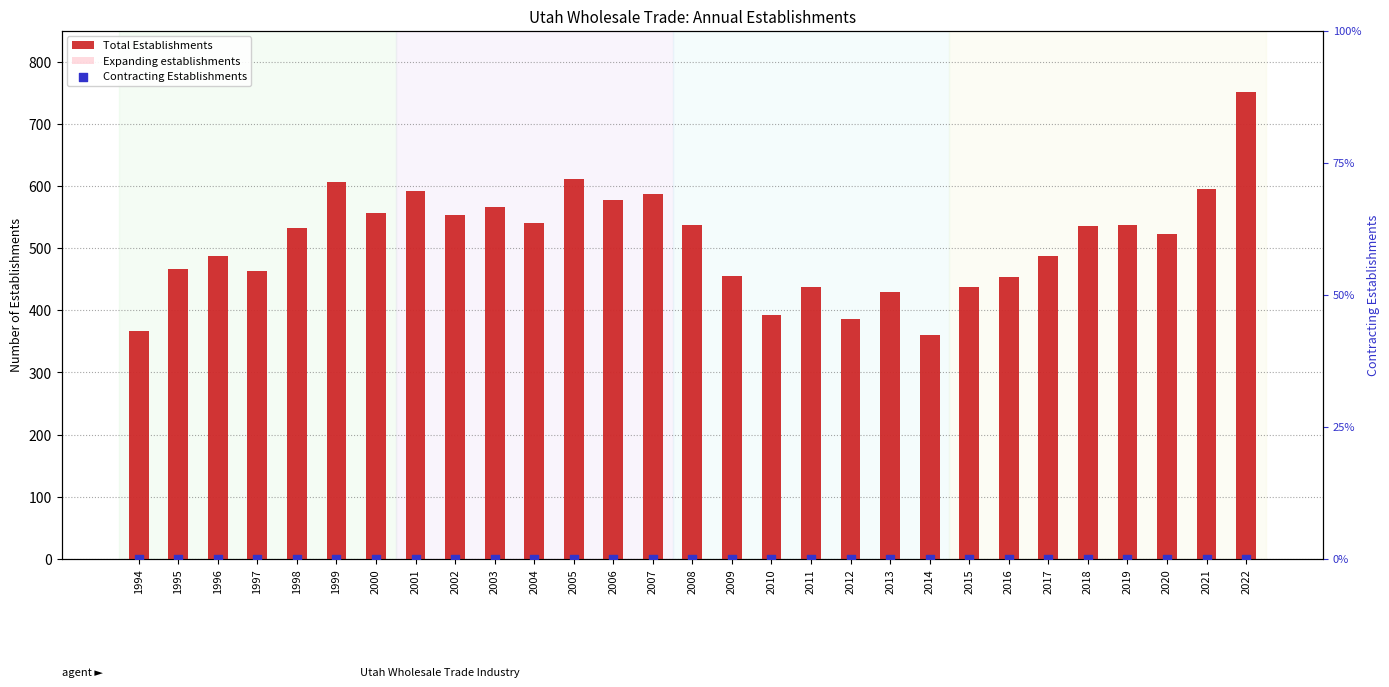

What are all the series names shown in the legend?

Total Establishments, Expanding establishments, Contracting Establishments